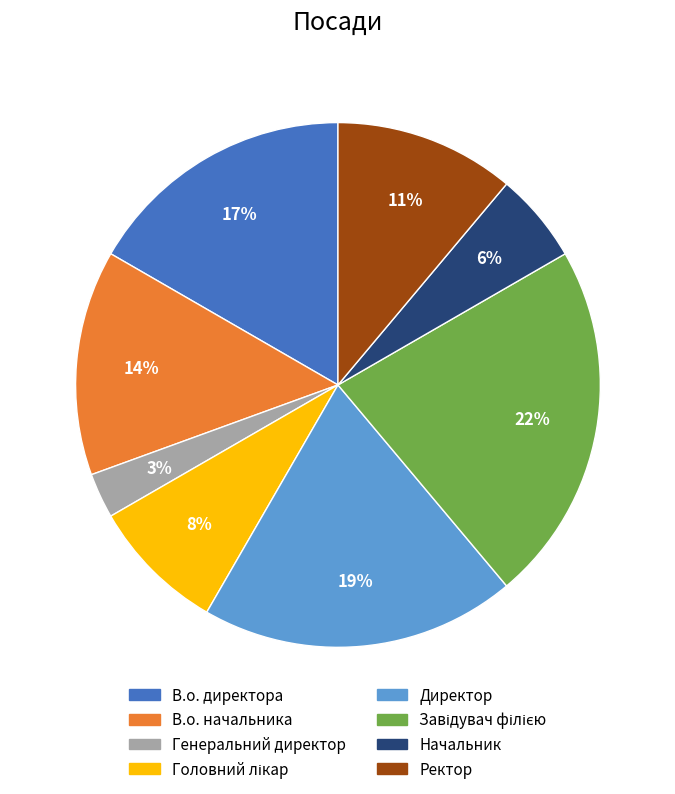

Which slice is the smallest?

Генеральний директор